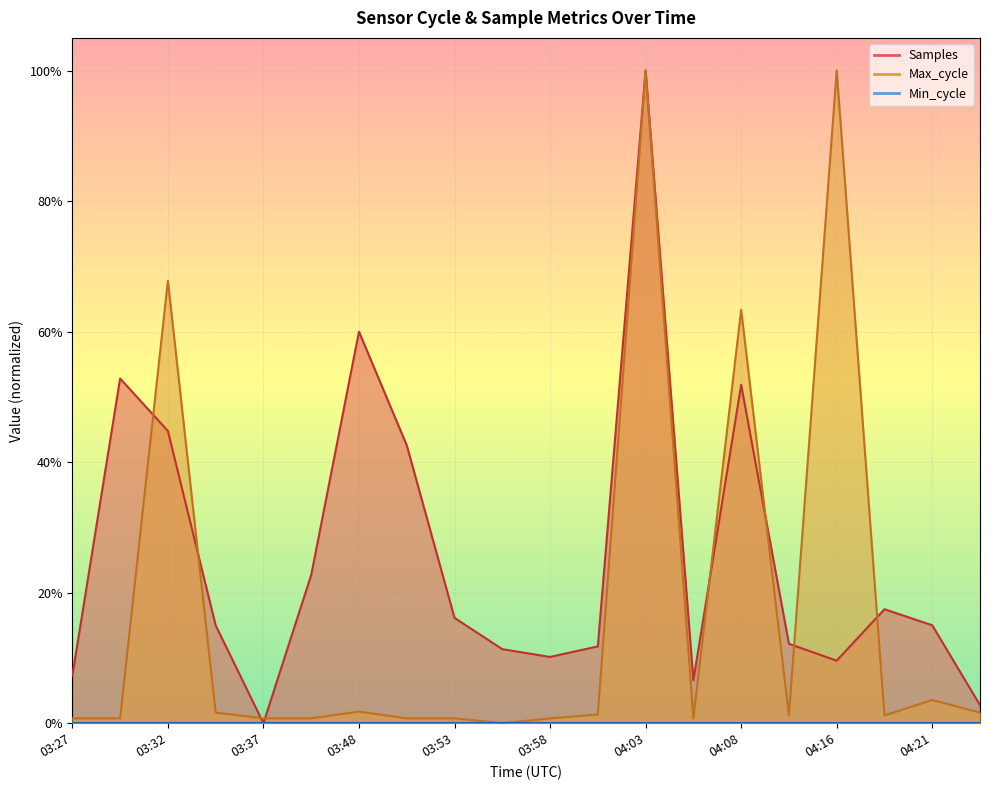

What is the total value across all series at 03:32?

1.1